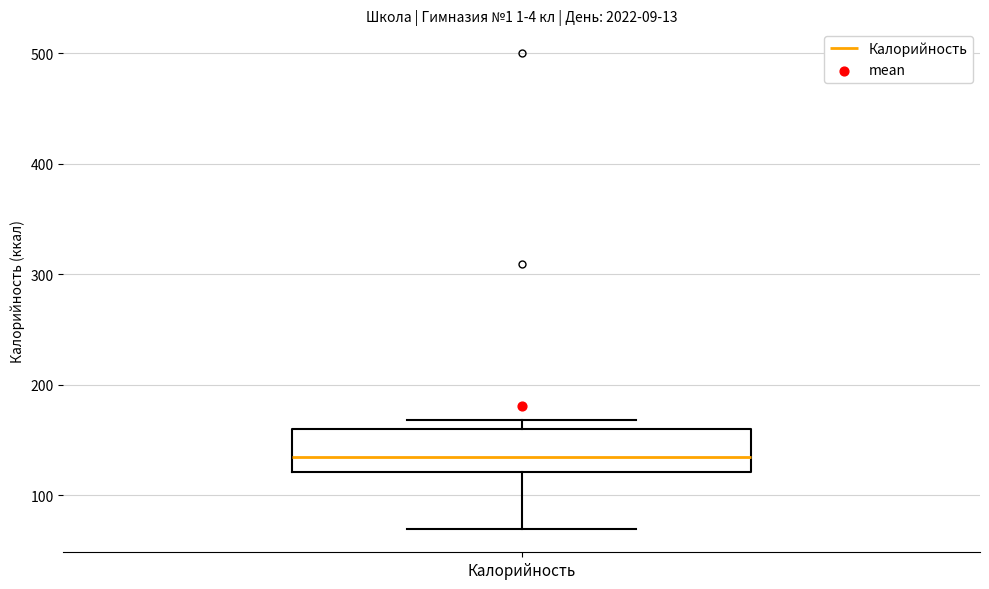

Transcribe this box plot: give where the median line is, the range the box spans, and where the two whiskers end, as read against the y-axis. The values are not printed on the chart, so give them approximately, as read against the axis.

median 140, box 120 to 160, whiskers 70 to 170